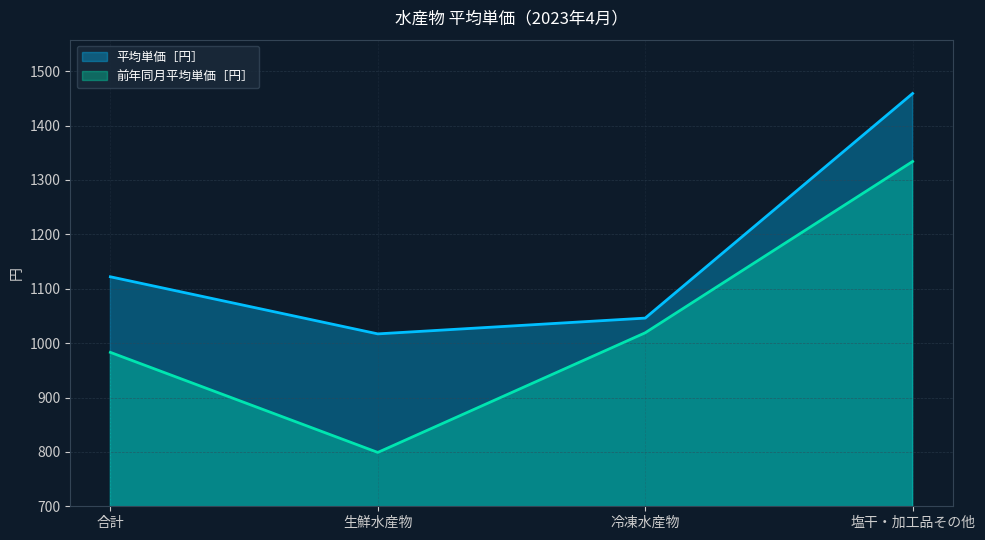

Rank the series by their average value, from lowest to highest.

前年同月平均単価［円］, 平均単価［円］